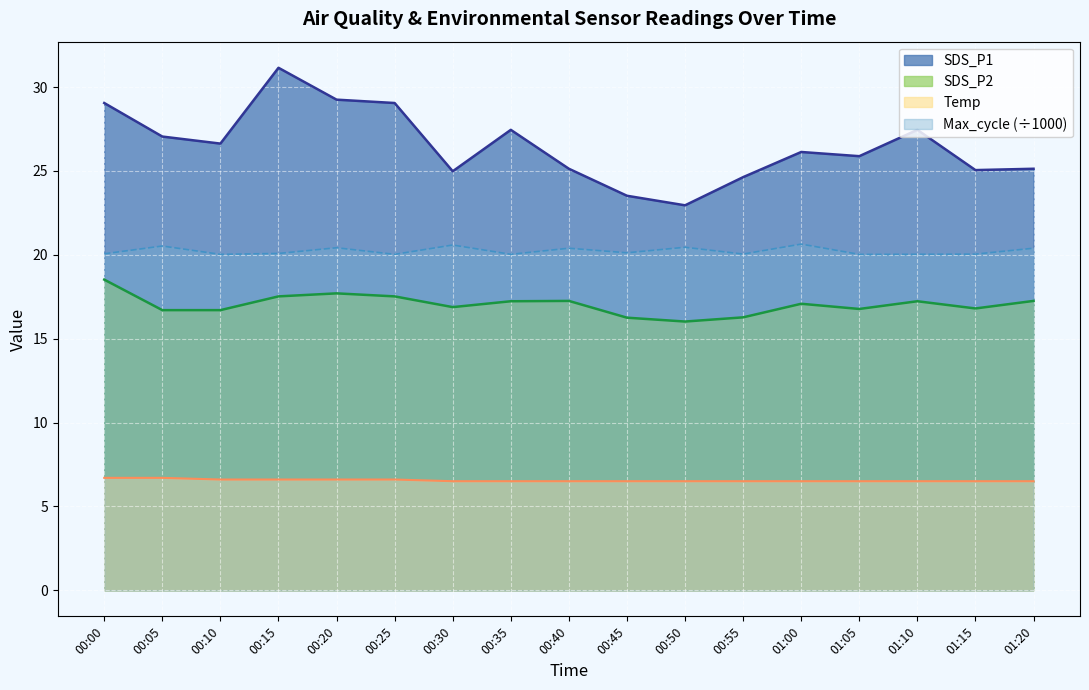

What is the difference between the highest and lowest values at 00:35?

20.9